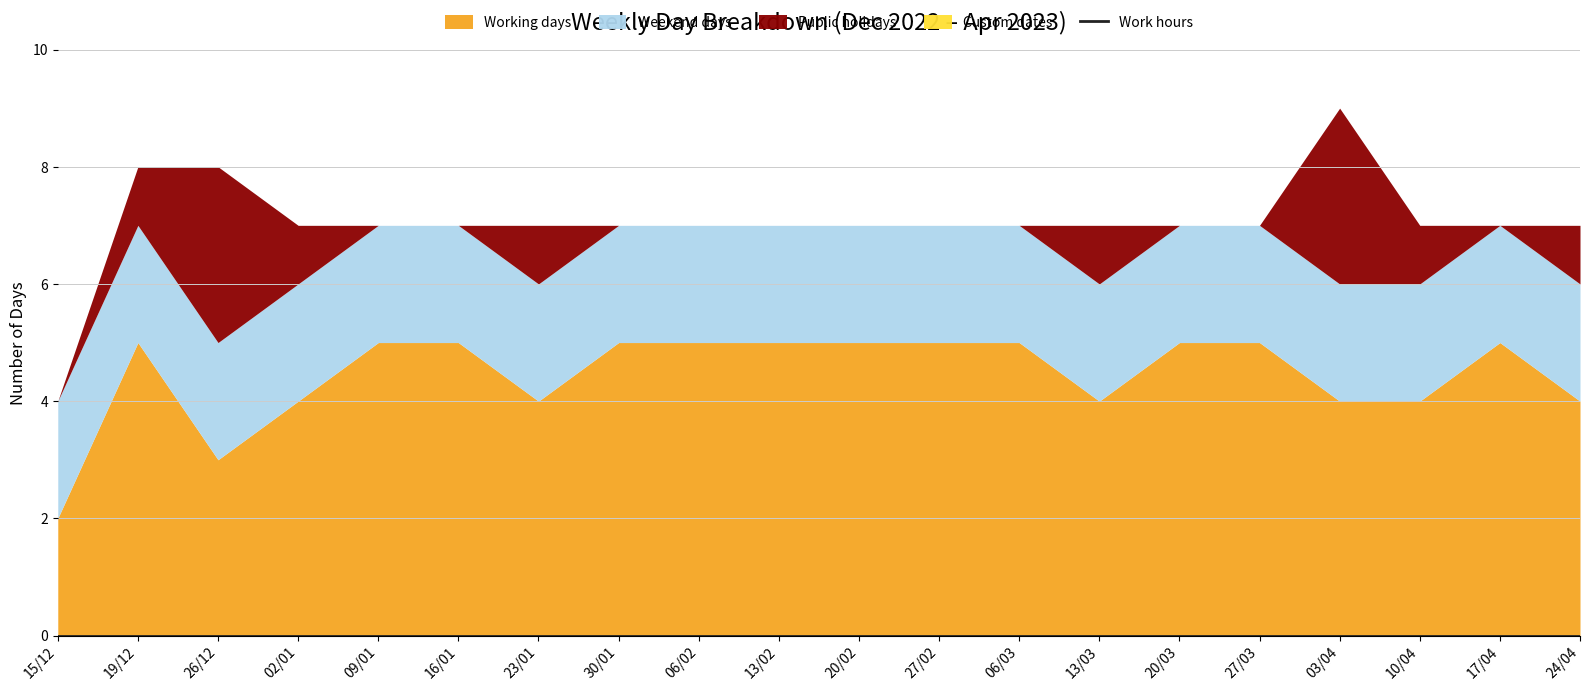

What are all the series names shown in the legend?

Working days, Weekend days, Public holidays, Custom dates, Work hours